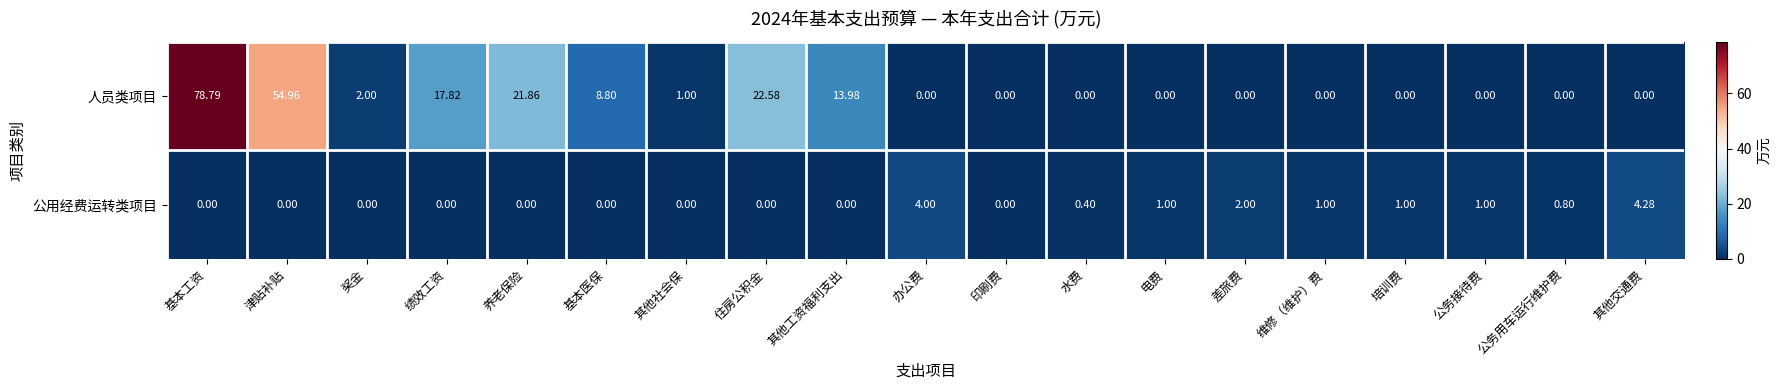

Which series has the largest total across all categories?

人员类项目